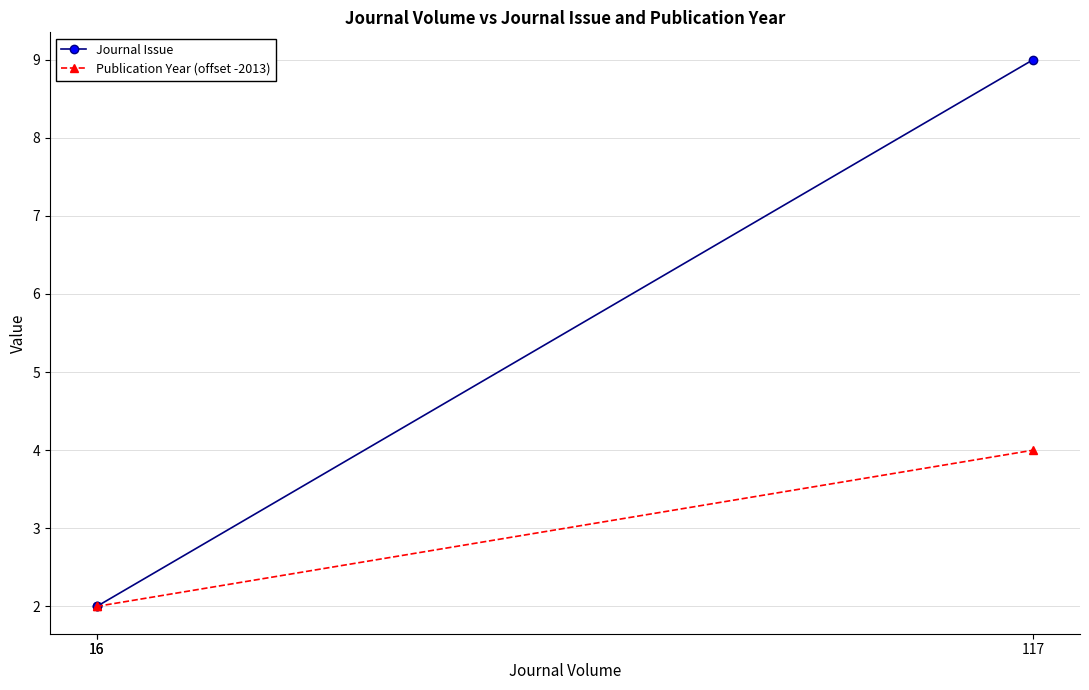

At how many categories does at least one series exceed 3?

1